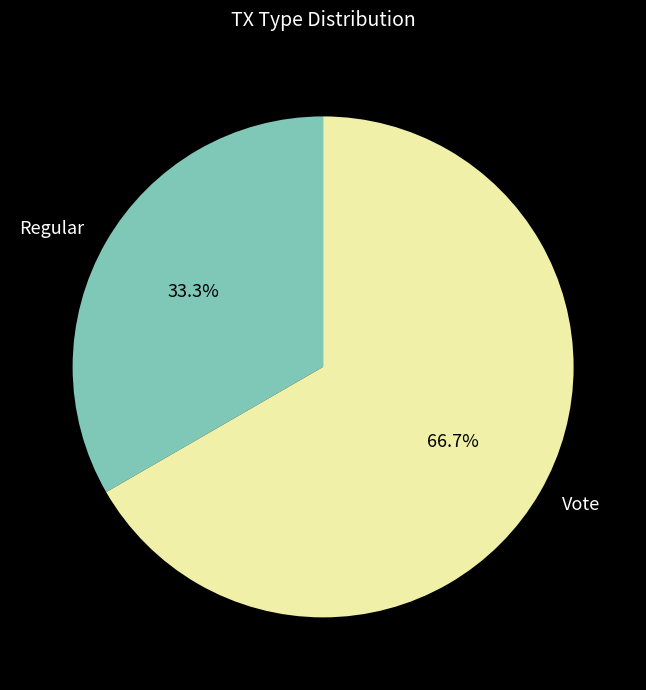

Approximately how many times larger is the value at Vote compared to Regular?

2.0